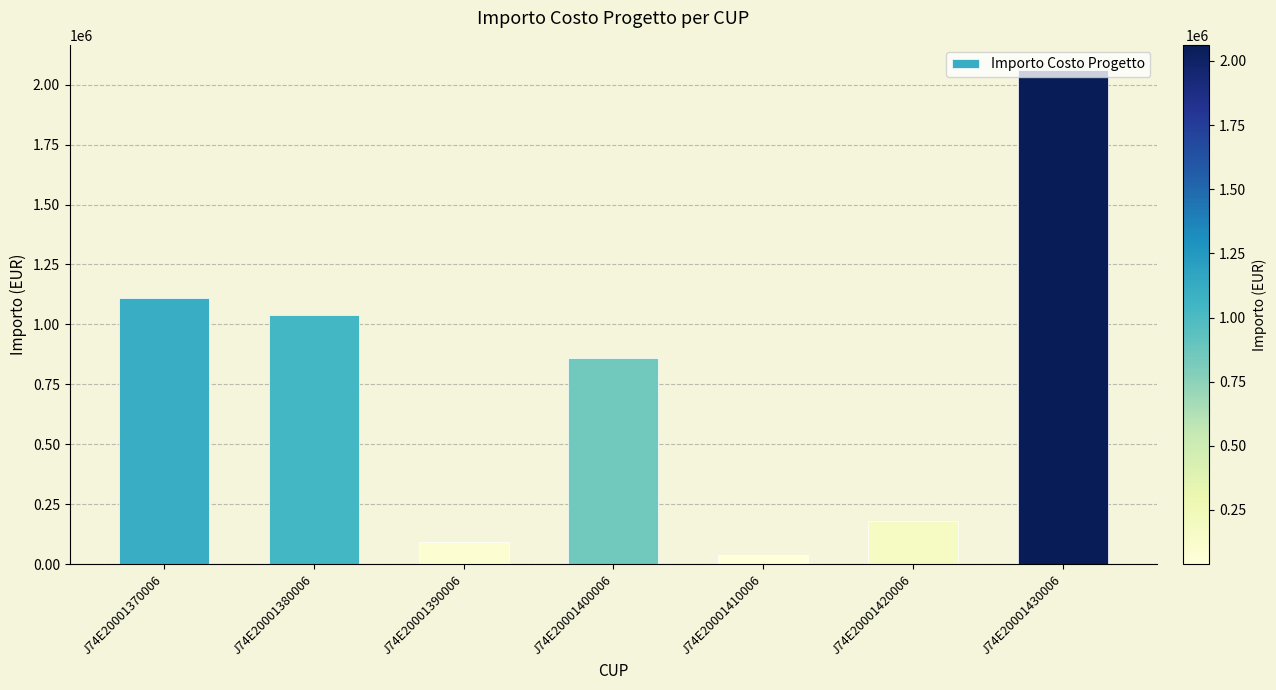

Rank the categories by value from lowest to highest.

J74E20001410006, J74E20001390006, J74E20001420006, J74E20001400006, J74E20001380006, J74E20001370006, J74E20001430006